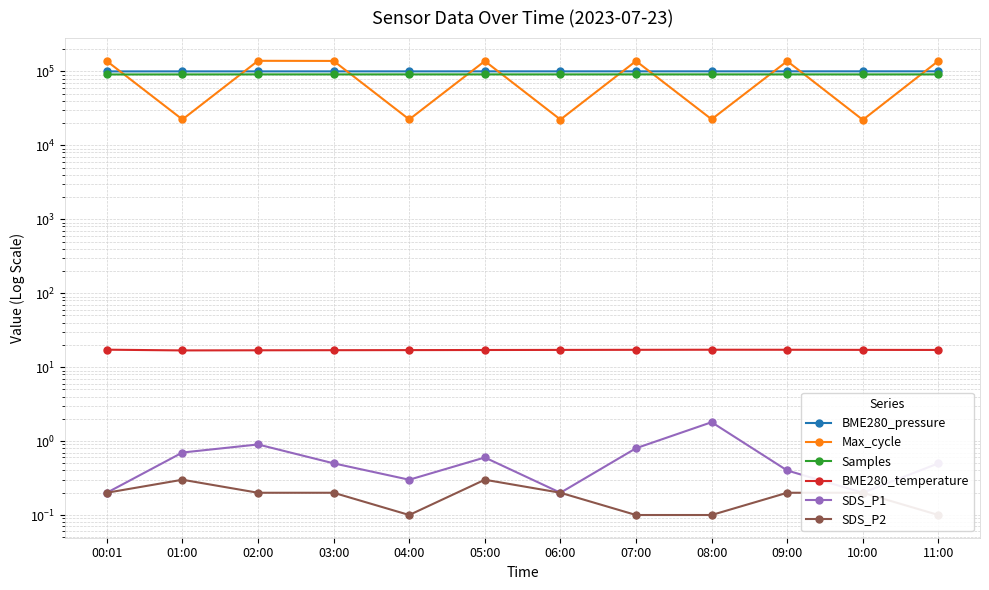

List the labels in order of Samples value, largest first.

07:00, 11:00, 04:00, 08:00, 02:00, 05:00, 09:00, 06:00, 03:00, 10:00, 01:00, 00:01